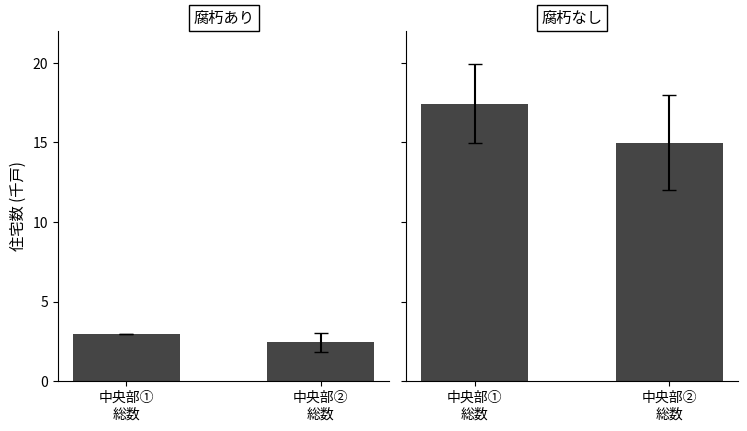

List the labels in order of 腐朽なし value, largest first.

中央部①
総数, 中央部②
総数